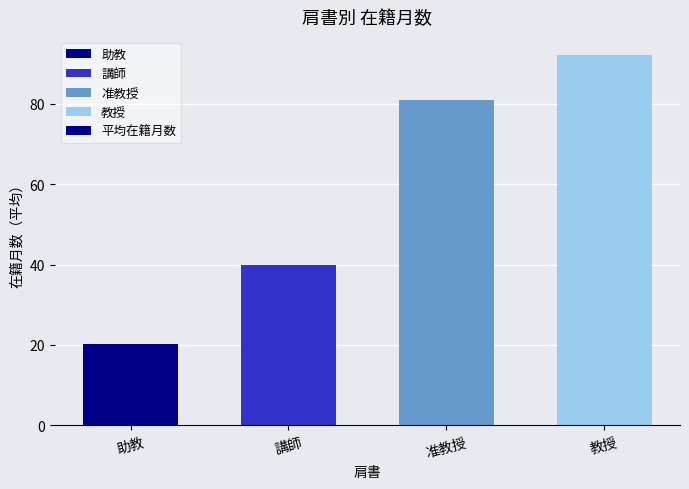

List the labels in order of value, smallest first.

助教, 講師, 准教授, 教授